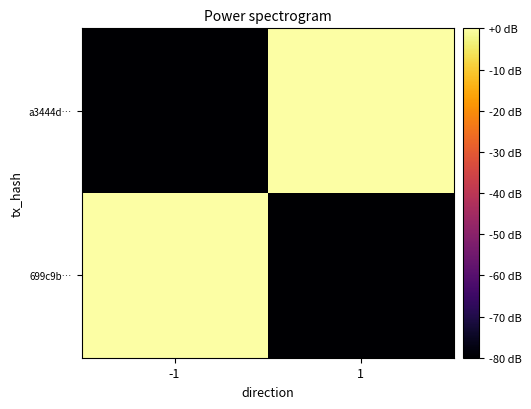

At how many categories does at least one series exceed -52?

2